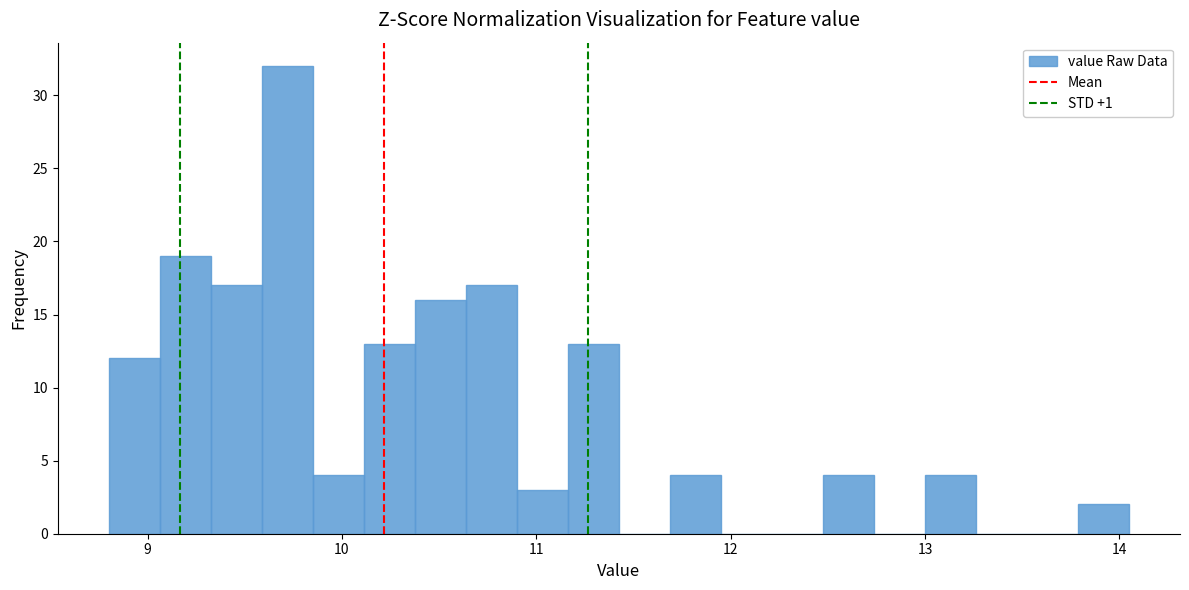

Read against the x-axis, roughly where is the centre of the tallest bar?

9.7